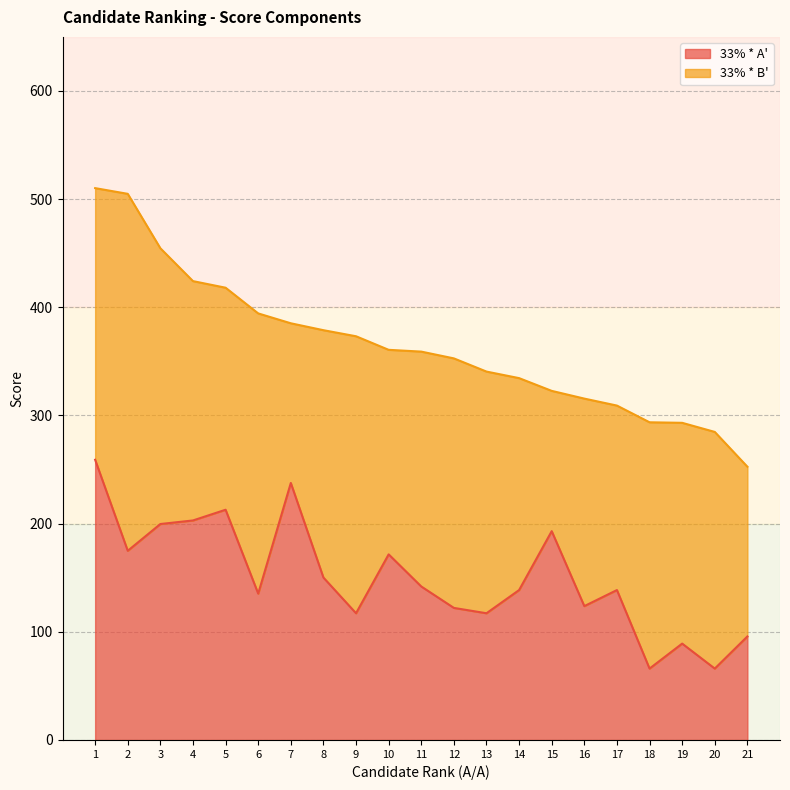

What is the value of the 8th point from the left?

150.2